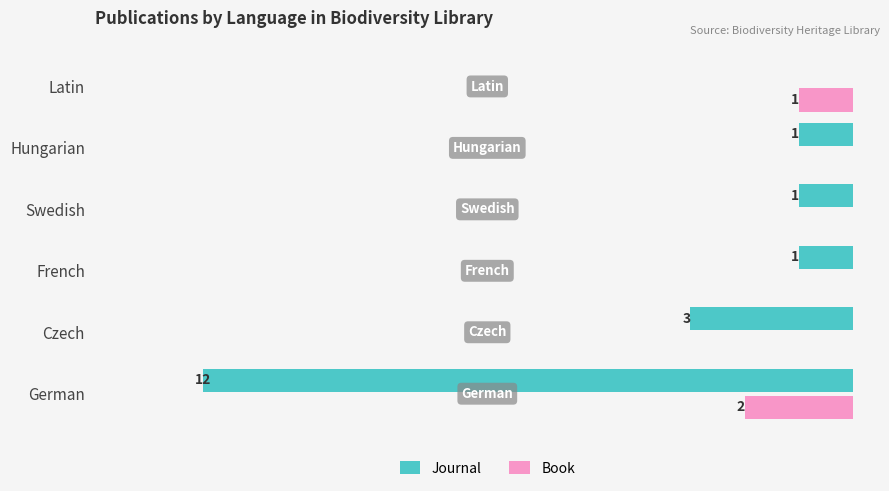

Which series has the largest total across all categories?

Journal